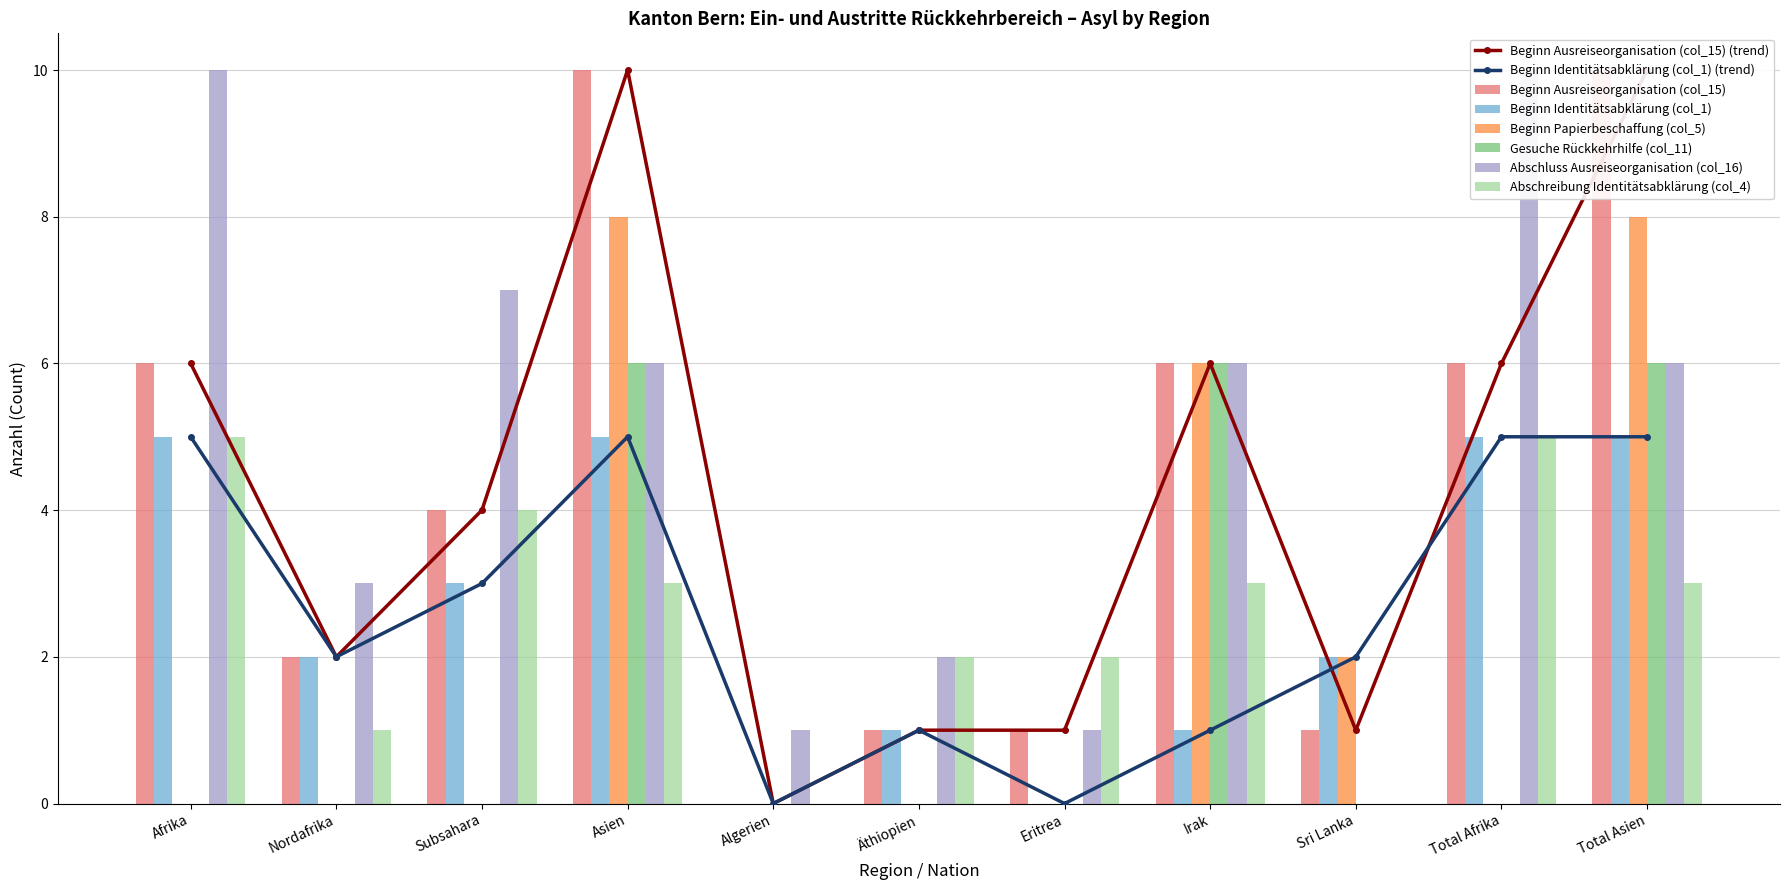

What is the value of the Beginn Identitätsabklärung (col_1) bar at the 2nd from the left?

2